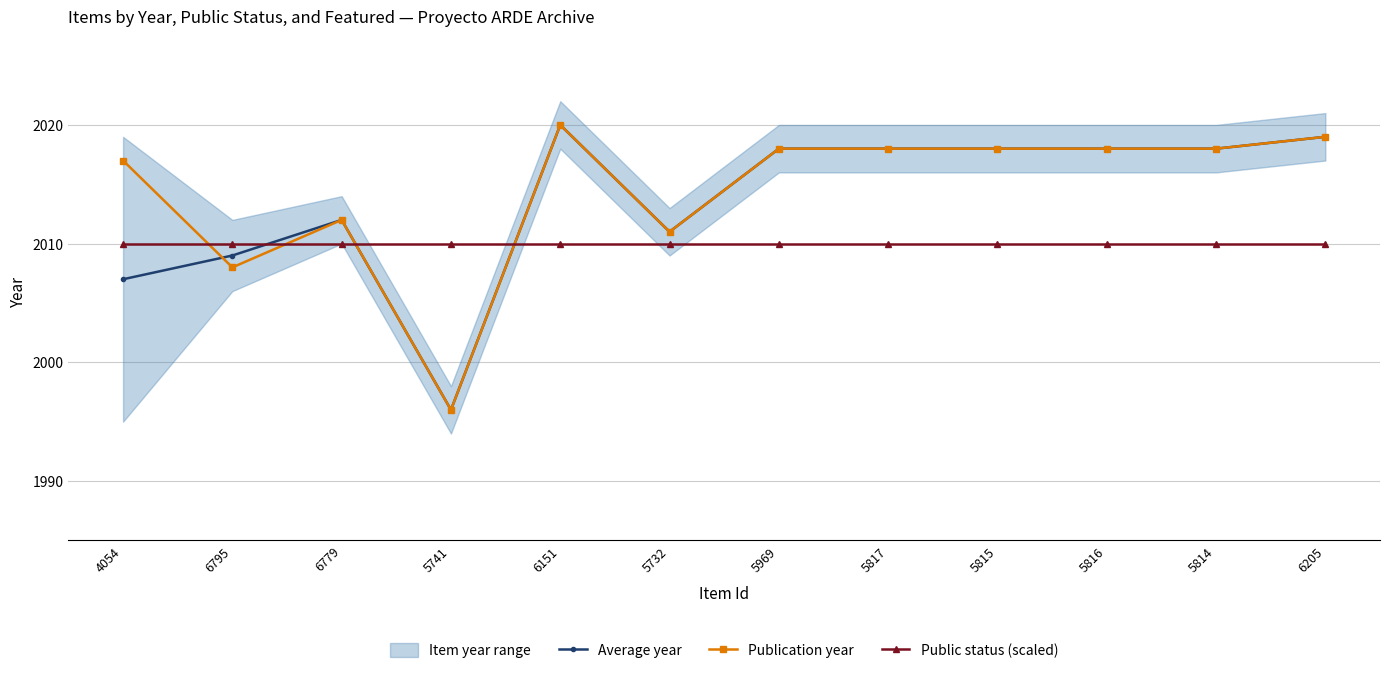

What is the minimum value for Publication year?

1996